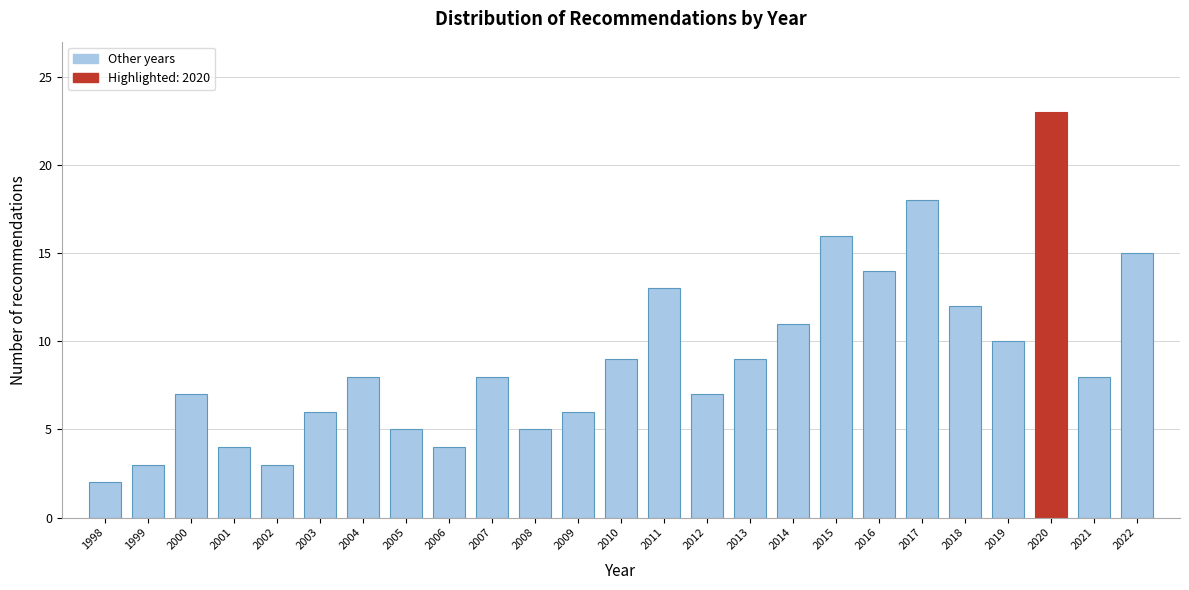

Reading right to left, extract all data points from this chart.

2022=15	2021=8	2020=23	2019=10	2018=12	2017=18	2016=14	2015=16	2014=11	2013=9	2012=7	2011=13	2010=9	2009=6	2008=5	2007=8	2006=4	2005=5	2004=8	2003=6	2002=3	2001=4	2000=7	1999=3	1998=2